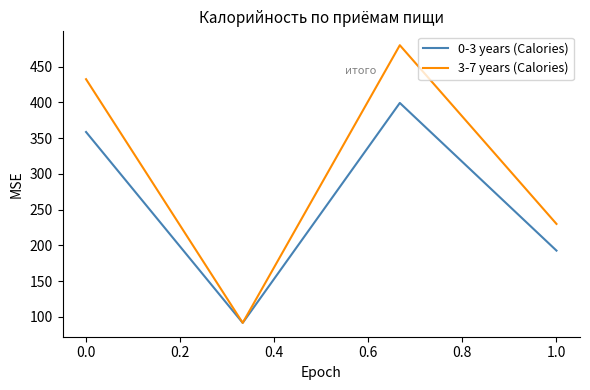

List the series in order of their peak value, lowest first.

0-3 years (Calories), 3-7 years (Calories)